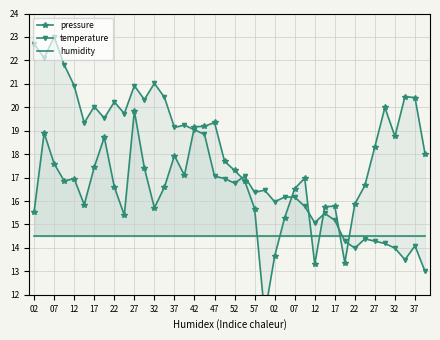

At which label does humidity reach its peak?

02